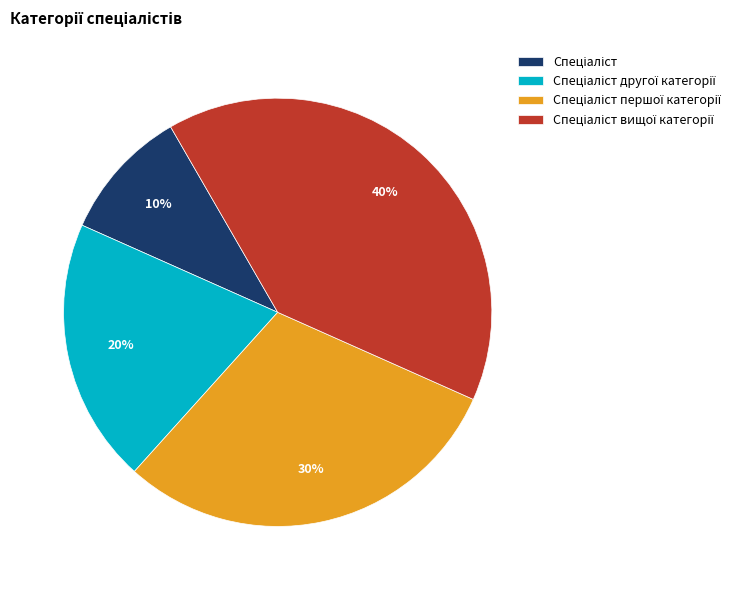

To the nearest percent, what is the difference between the largest and smallest slice percentages?

30%